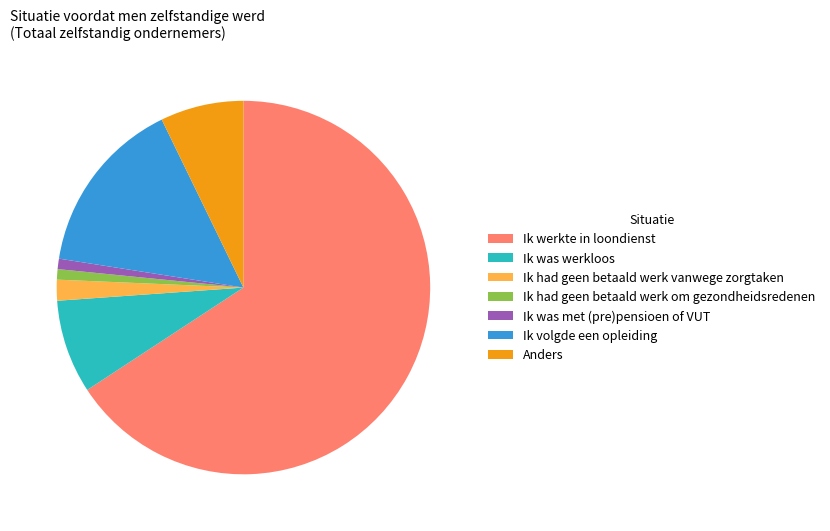

Which has a higher value, Anders or Ik was met (pre)pensioen of VUT?

Anders